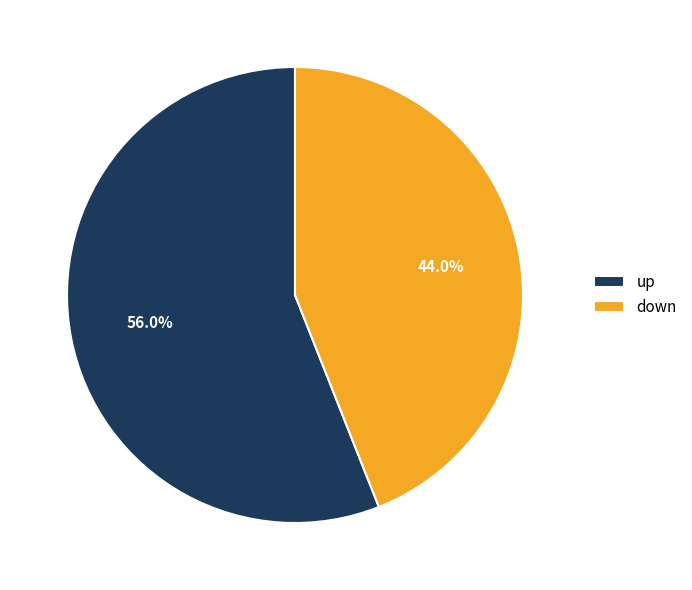

What percentage do down and up together represent?

100.0%